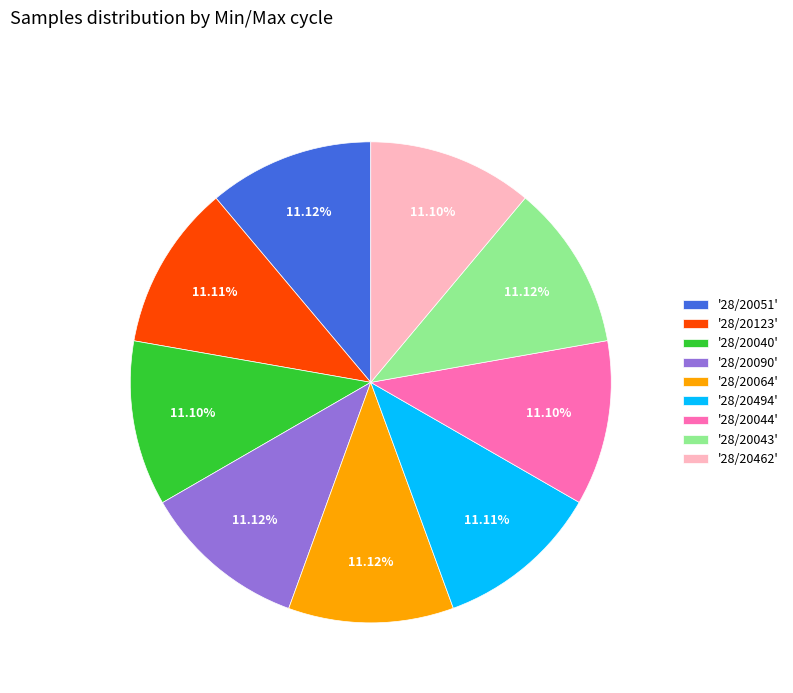

Is '28/20462' the majority of the pie?

No